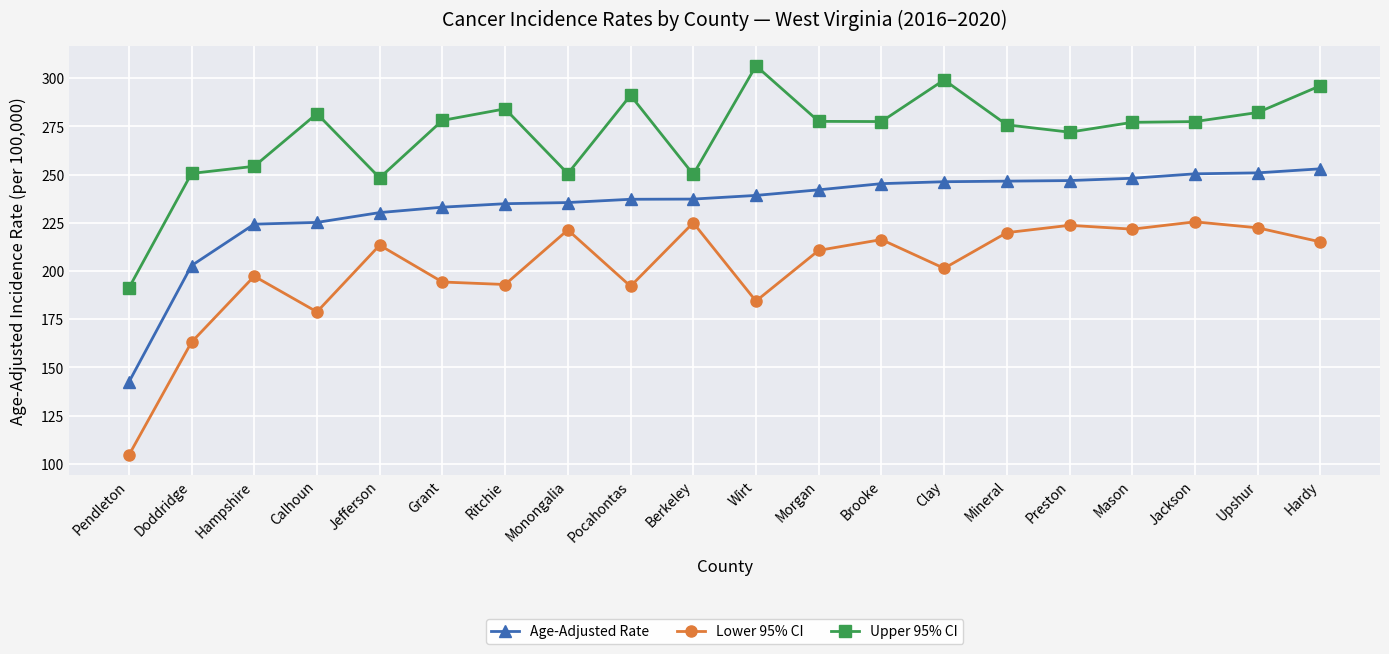

Is the value of Age-Adjusted Rate at Preston greater than the value of Upper 95% CI at Doddridge?

No